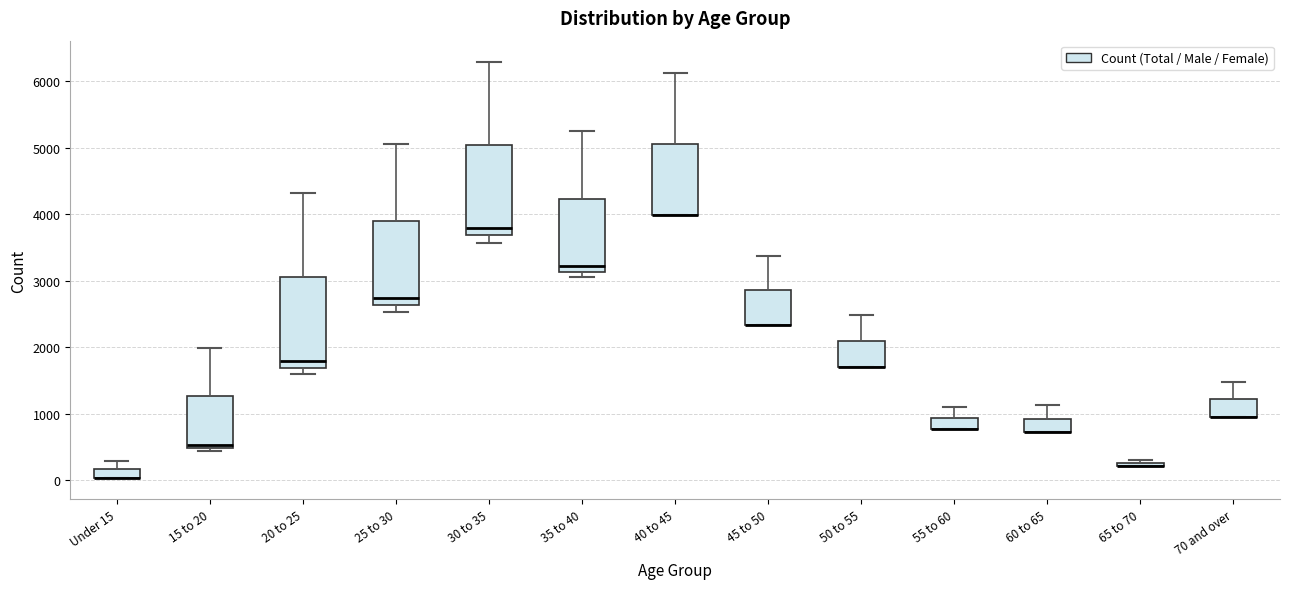

Where does the upper whisker of the box for 35 to 40 end on the y-axis? The values are not printed on the chart, so give them approximately, as read against the axis.

5300